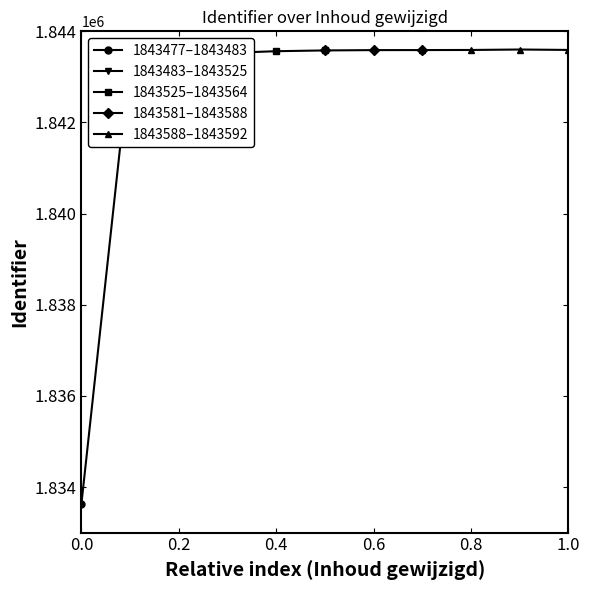

How many lines are shown in the chart?

1